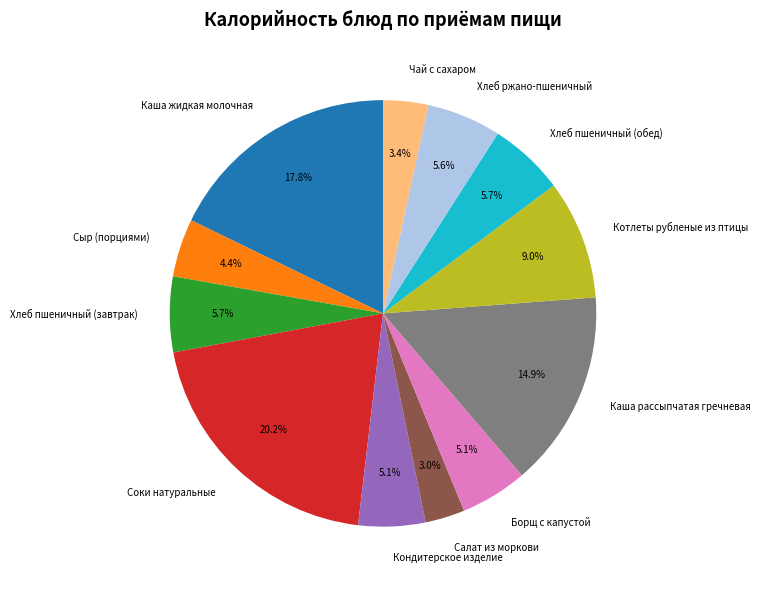

Is the sum of Чай с сахаром and Хлеб пшеничный (обед) greater than half?

No